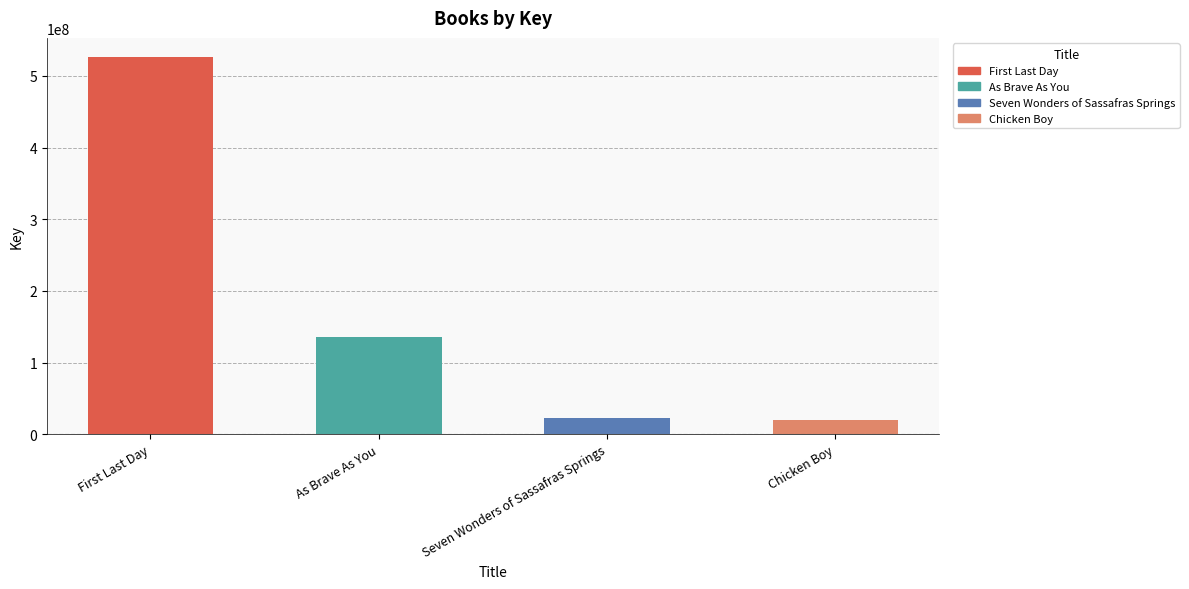

Where is the data nearest to the value 273011674?

As Brave As You